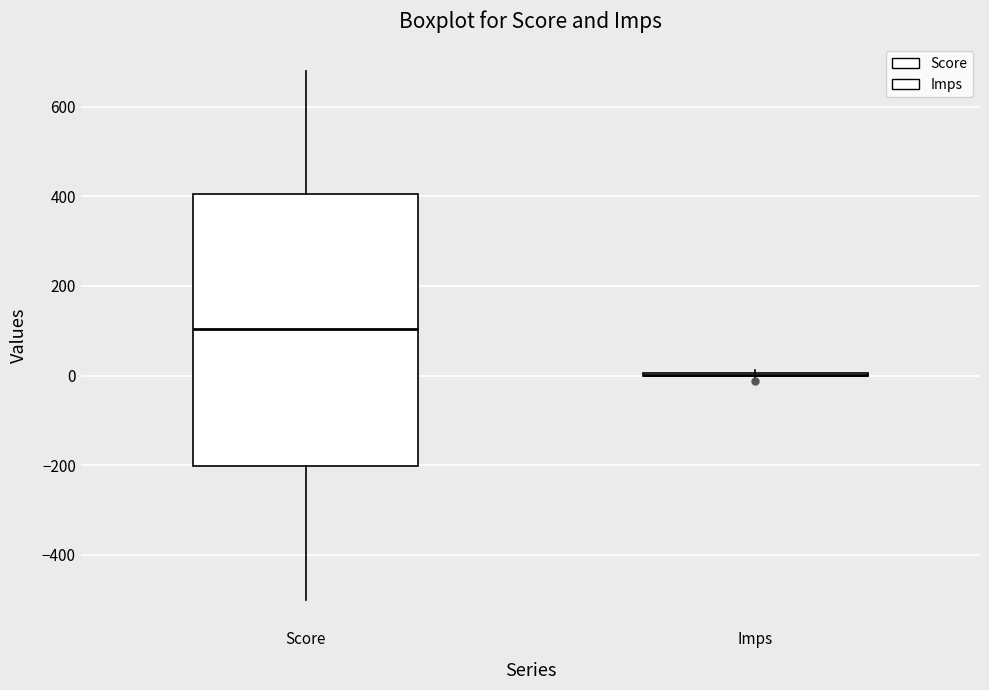

Which box is the tallest, from its lower edge to its upper edge?

Score